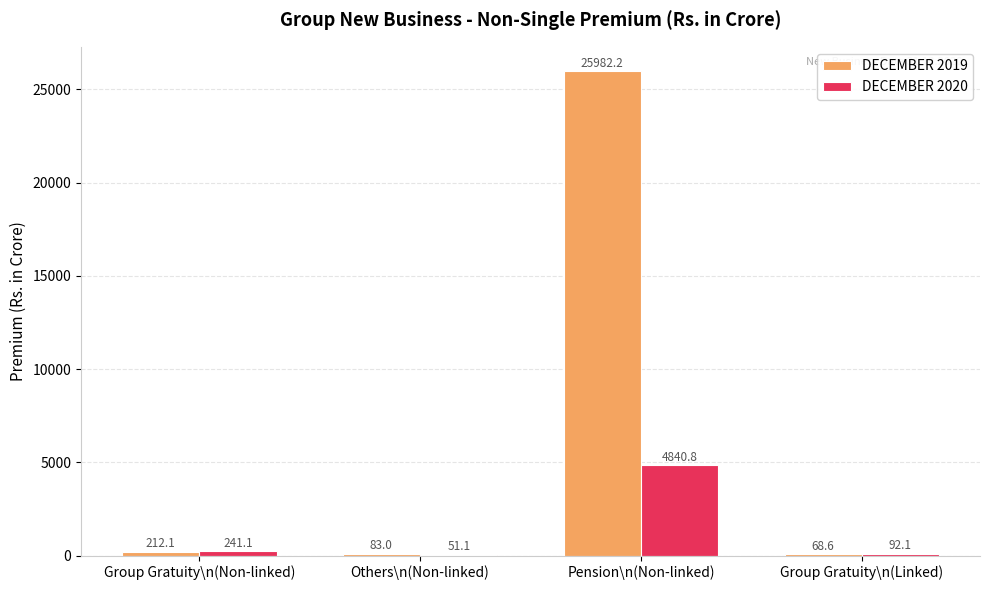

Reading left to right, list all the values displayed in this chart.

DECEMBER 2019: 212.1	83.0	25982.2	68.6
DECEMBER 2020: 241.1	51.1	4840.8	92.1